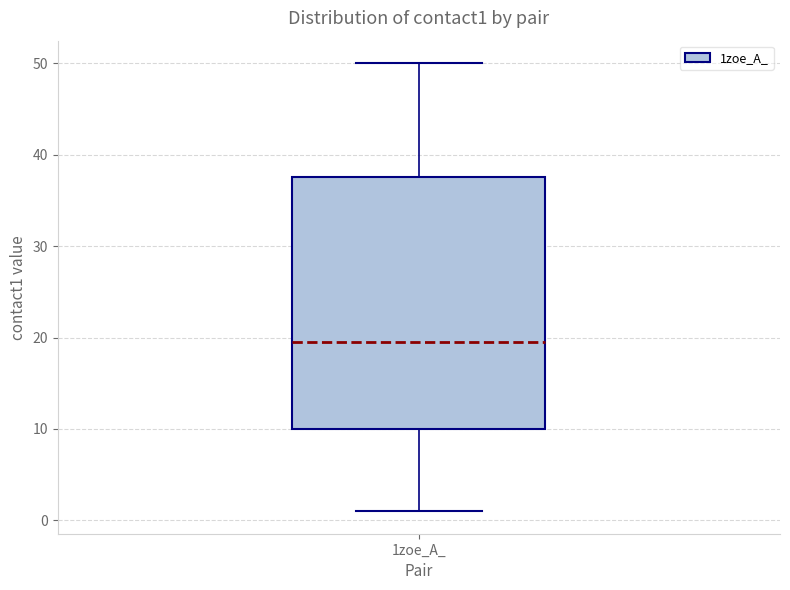

Transcribe this box plot: give where the median line is, the range the box spans, and where the two whiskers end, as read against the y-axis. The values are not printed on the chart, so give them approximately, as read against the axis.

median 20, box 10 to 38, whiskers 1 to 50